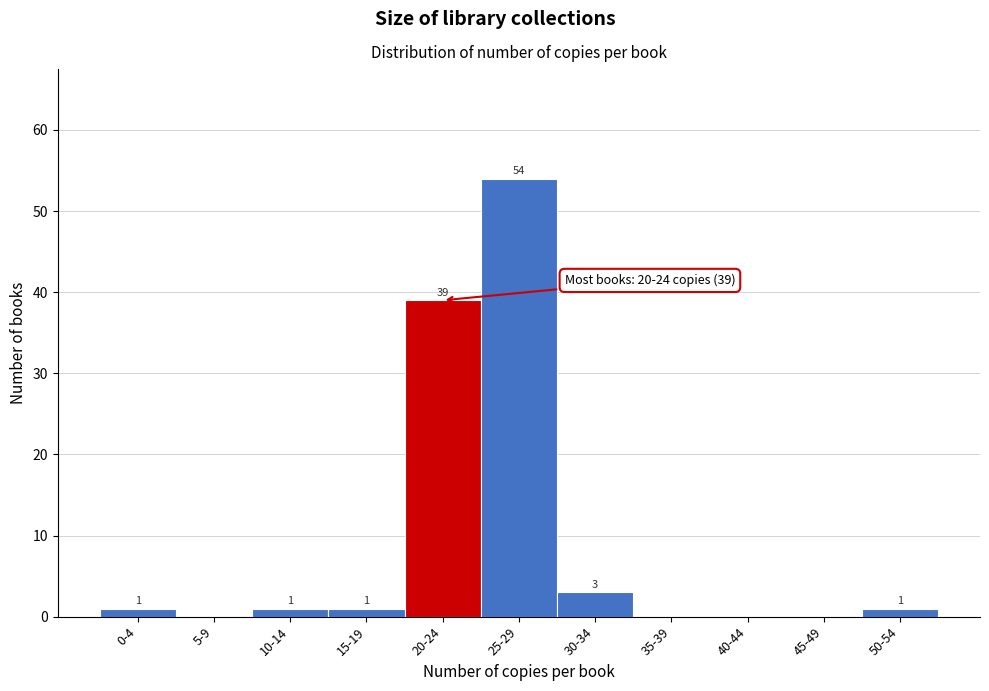

Reading left to right, transcribe all the data shown in this chart.

0-4=1	5-9=0	10-14=1	15-19=1	20-24=39	25-29=54	30-34=3	35-39=0	40-44=0	45-49=0	50-54=1